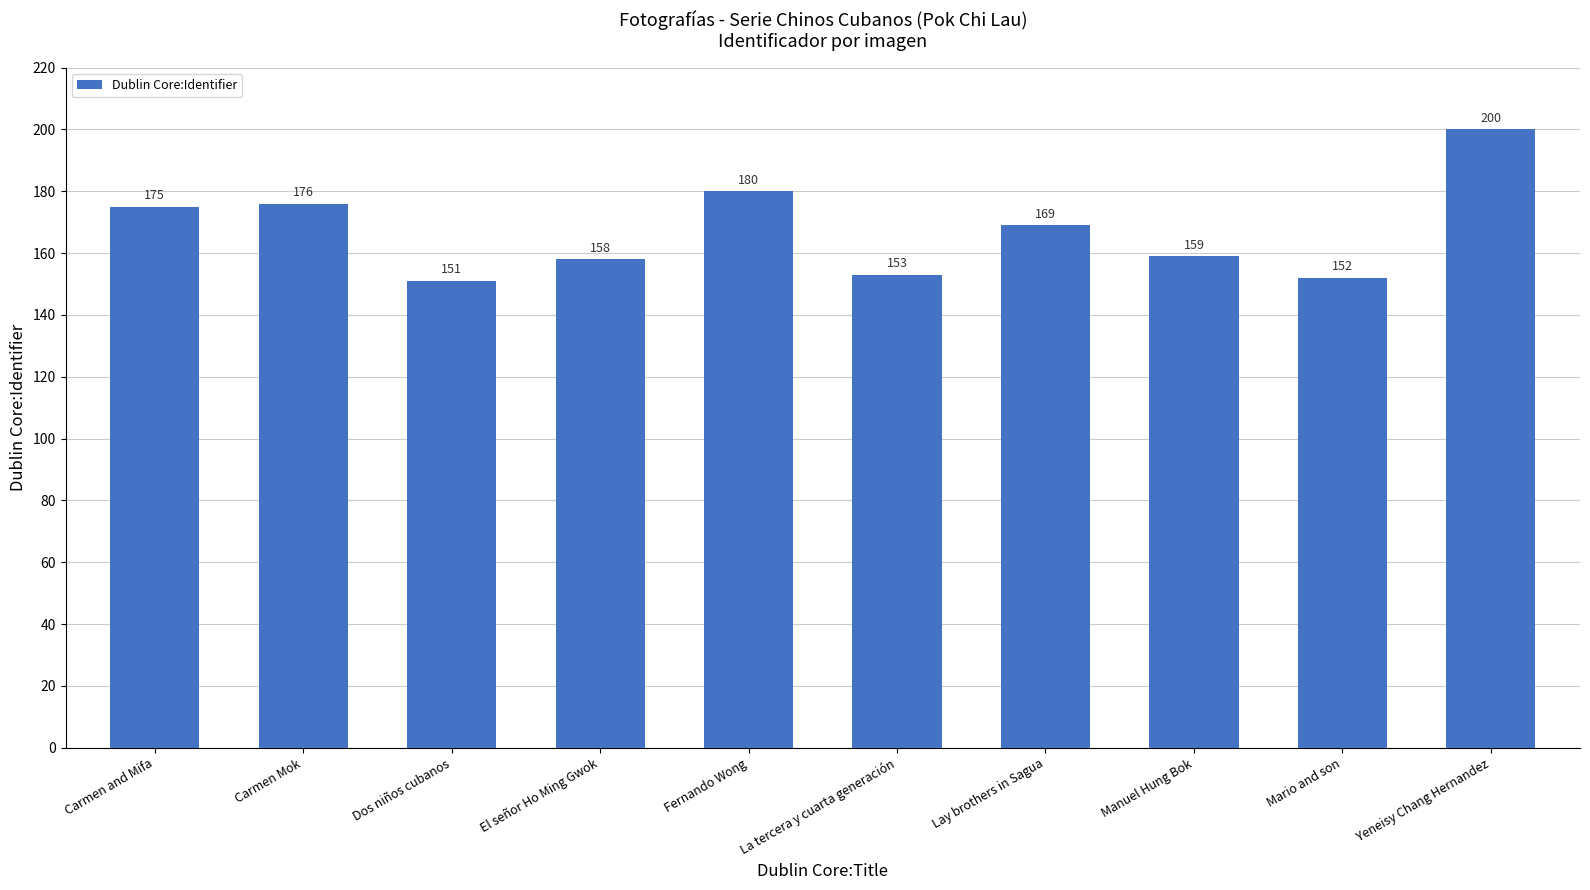

Read the value at Fernando Wong, to the nearest 10.

180